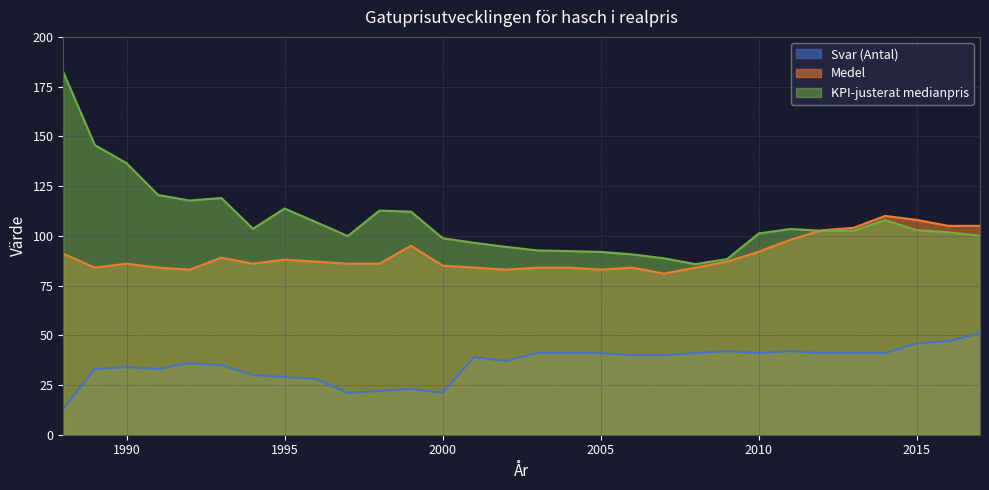

How many lines are shown in the chart?

3